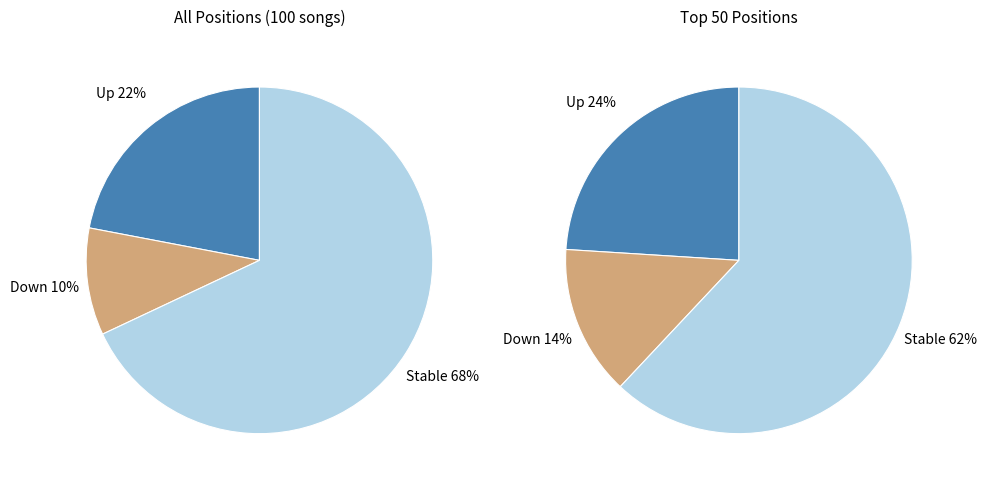

To the nearest percent, what is the average slice percentage?

33%